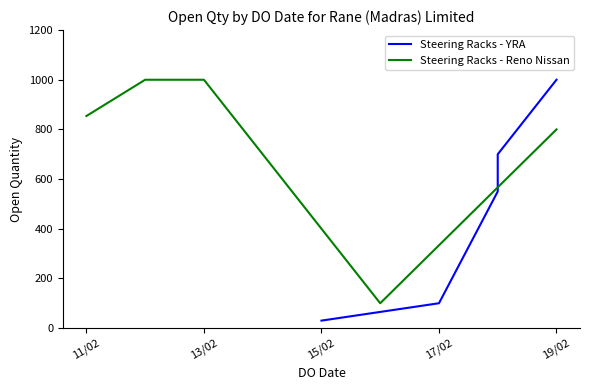

What is the lowest value of the Steering Racks - Reno Nissan series?

100